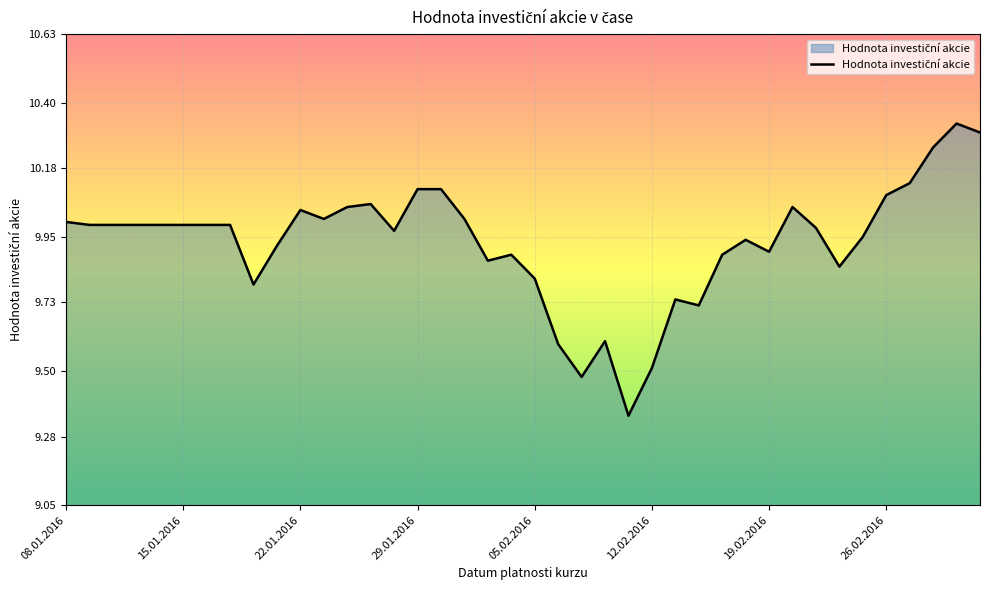

What is the difference between the maximum and minimum values?

1.0